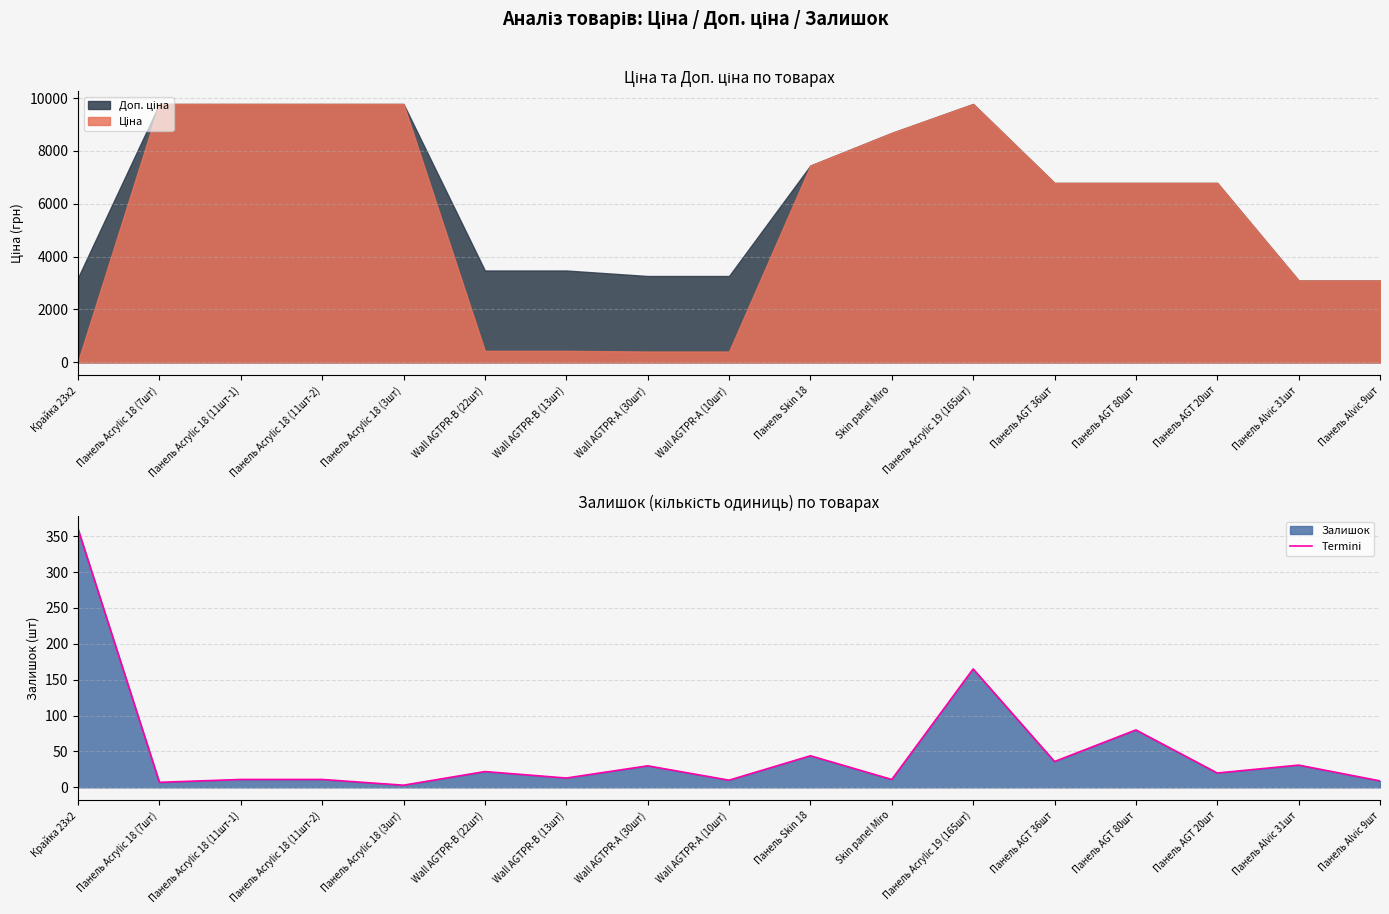

How many values are below 20?

8